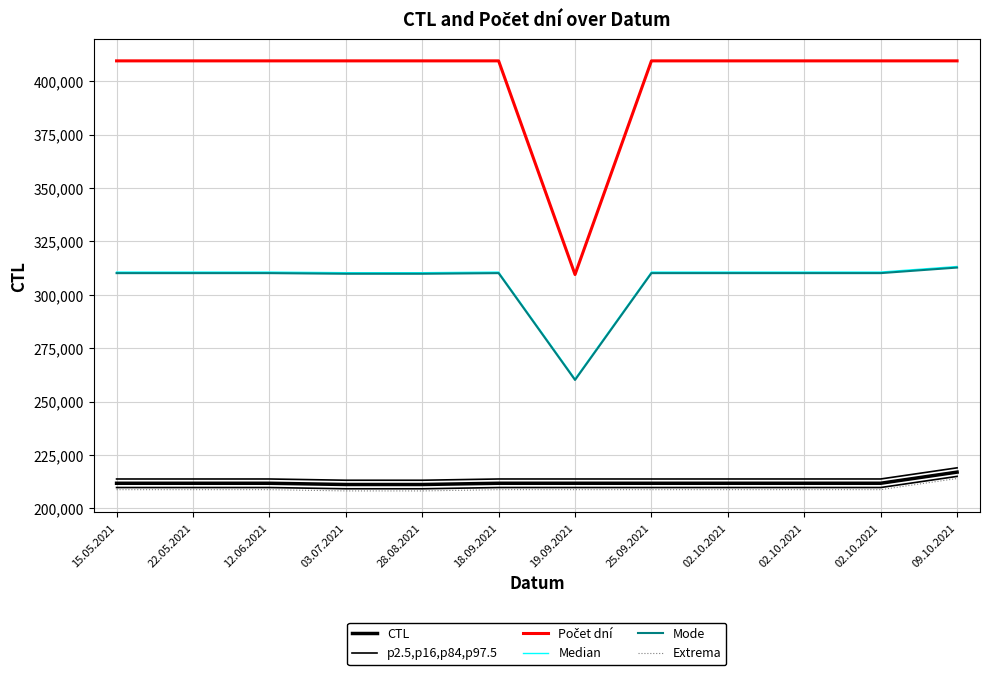

Reading left to right, list all the values displayed in this chart.

CTL: 211802.0	211803.0	211804.0	211222.0	211217.0	211805.0	211807.0	211801.0	211806.0	211808.0	211809.0	217021.0
p2.5,p16,p84,p97.5: 213802.0	213803.0	213804.0	213222.0	213217.0	213805.0	213807.0	213801.0	213806.0	213808.0	213809.0	219021.0
Počet dní: 409500.0	409500.0	409500.0	409500.0	409500.0	409500.0	309500.0	409500.0	409500.0	409500.0	409500.0	409500.0
Median: 310651.0	310651.5	310652.0	310361.0	310358.5	310652.5	260653.5	310650.5	310653.0	310654.0	310654.5	313260.5
Mode: 310151.0	310151.5	310152.0	309861.0	309858.5	310152.5	260153.5	310150.5	310153.0	310154.0	310154.5	312760.5
Extrema: 208802.0	208803.0	208804.0	208222.0	208217.0	208805.0	208807.0	208801.0	208806.0	208808.0	208809.0	214021.0